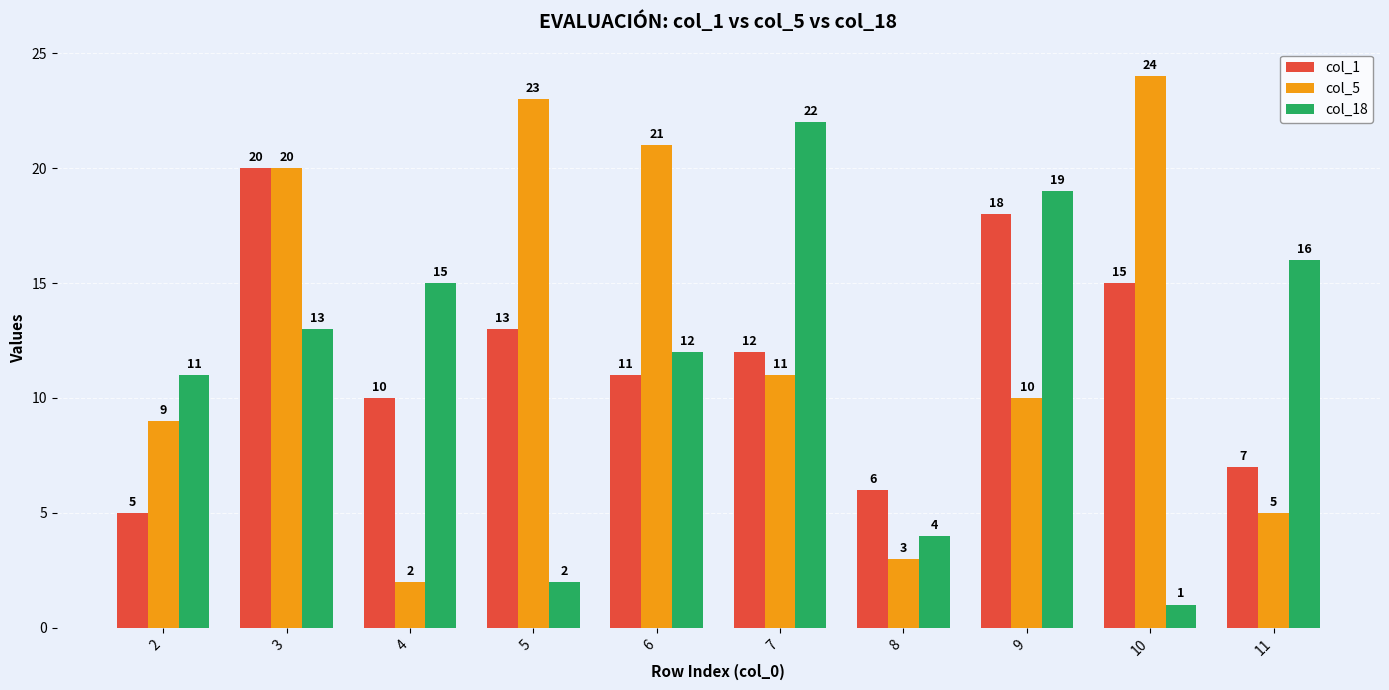

How many categories are shown in the chart?

10